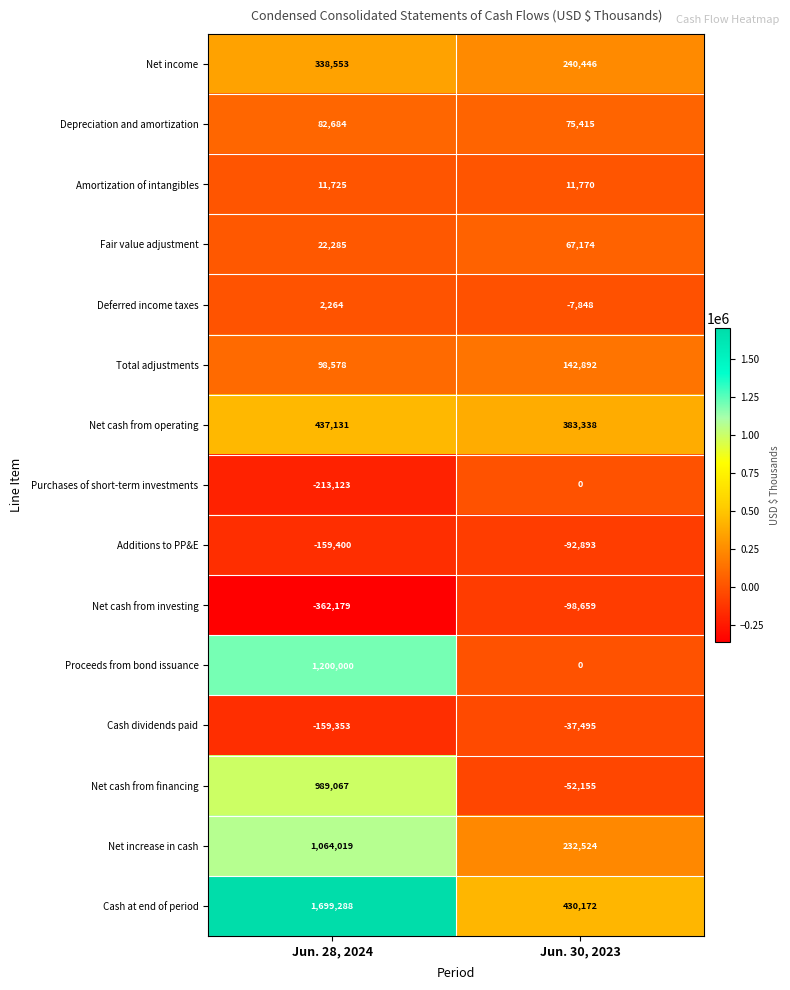

What is the difference between the maximum and minimum values in the Purchases of short-term investments series?

213123